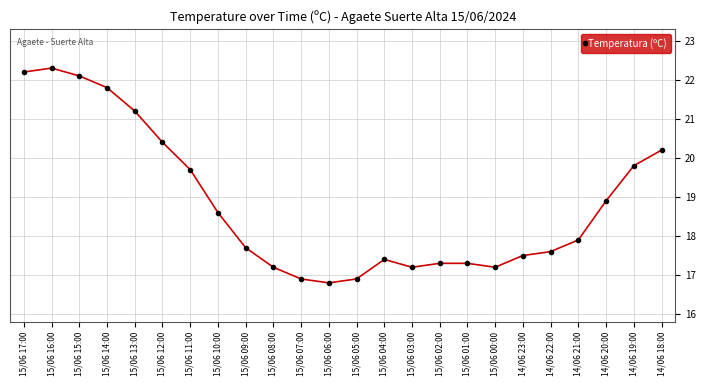

What is the difference between the maximum and minimum values?

5.5